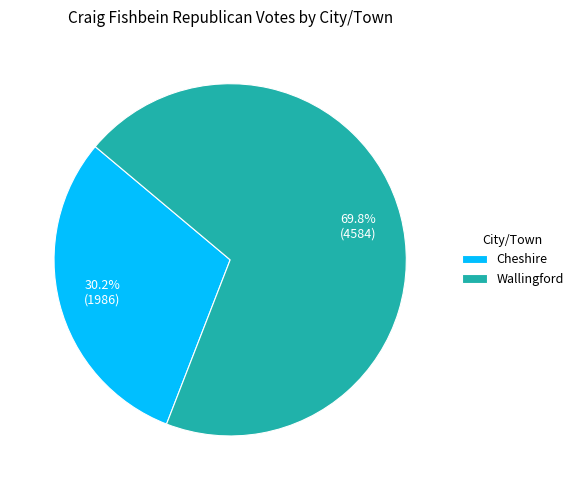

How many slices are in this pie chart?

2